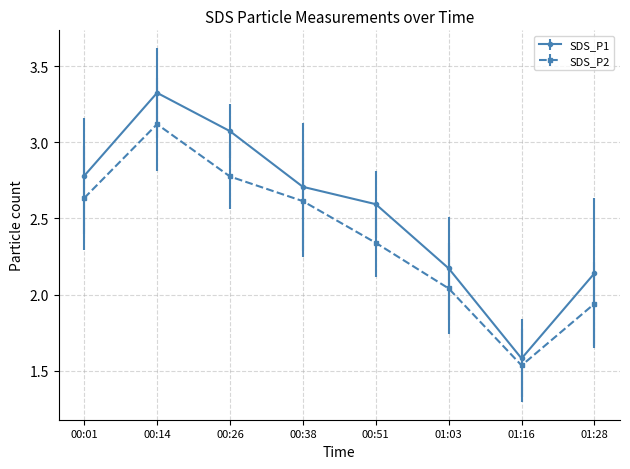

True or false: SDS_P2 and SDS_P1 intersect in this chart.

False